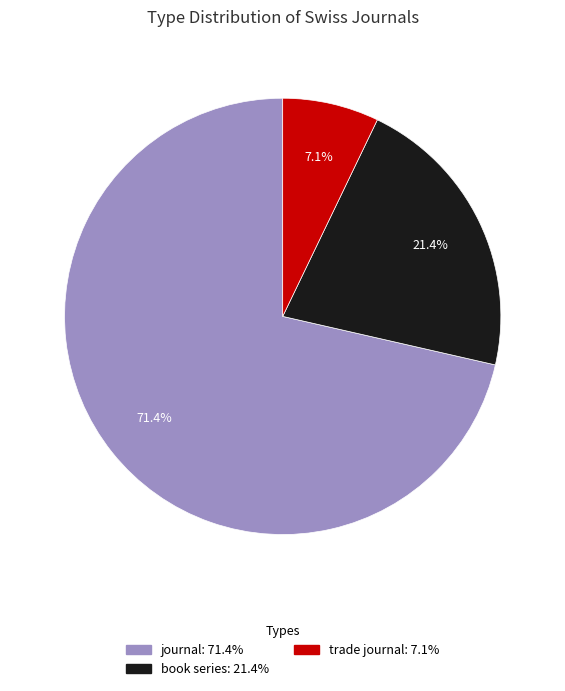

True or false: journal accounts for 59% of the total.

False